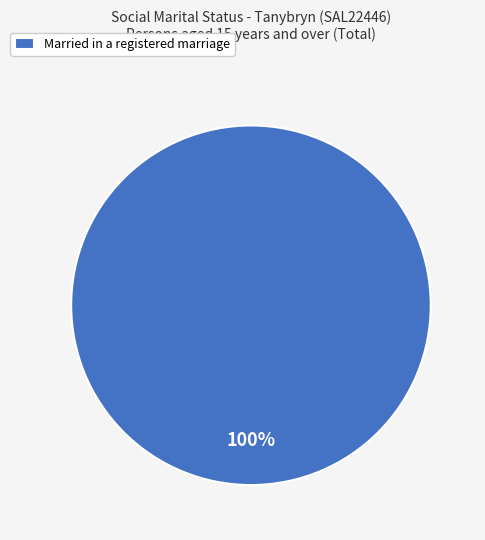

Rank the categories by value from highest to lowest.

Married in a registered marriage